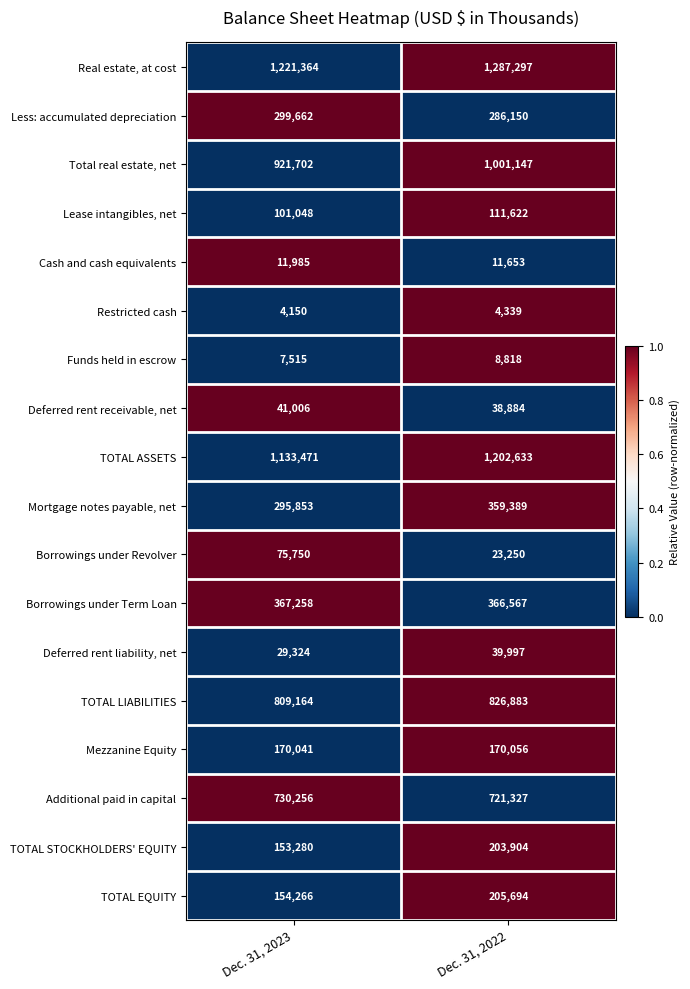

The value of Cash and cash equivalents at Dec. 31, 2022 is 11653. True or false?

True